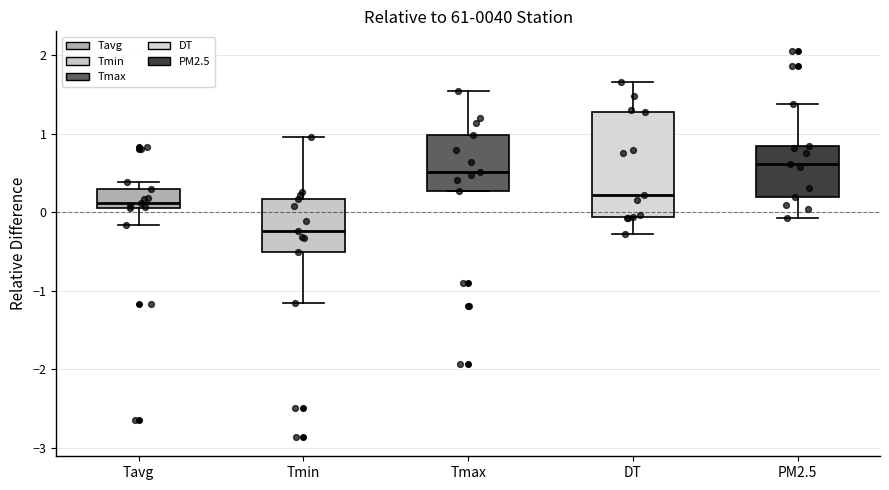

Where is the upper edge of the box for Tmax on the y-axis? The values are not printed on the chart, so give them approximately, as read against the axis.

1.0